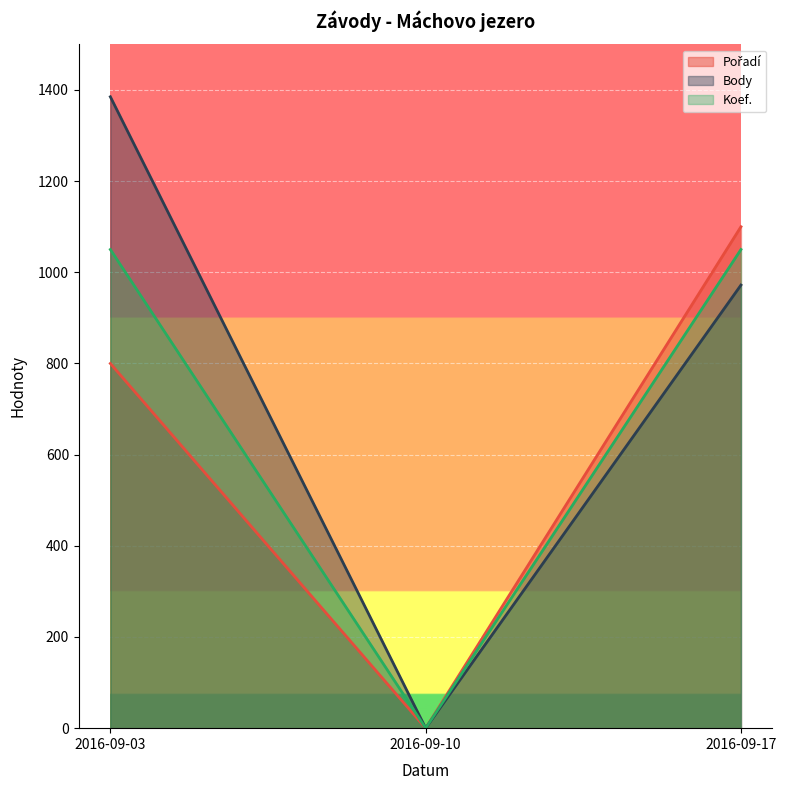

Which has a higher value, 2016-09-10 or 2016-09-03?

2016-09-03